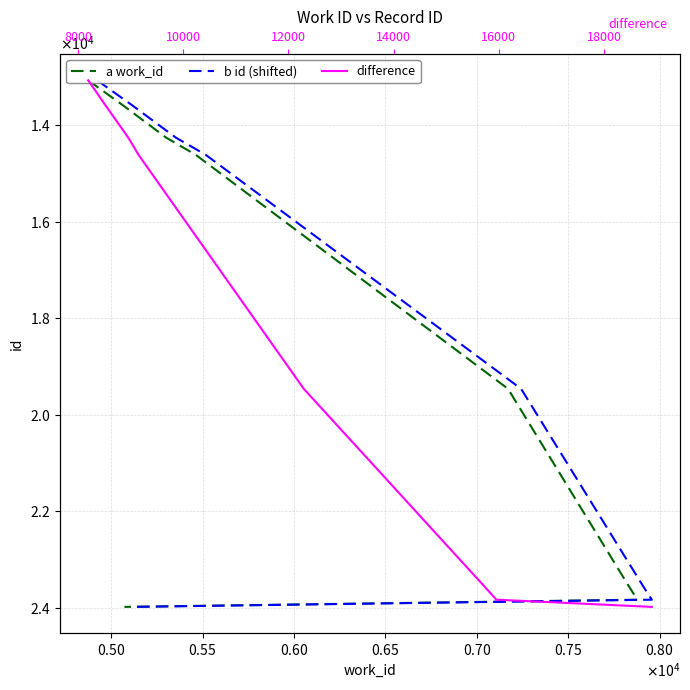

Rank the series by their maximum value, from lowest to highest.

a work_id, b id (shifted), difference